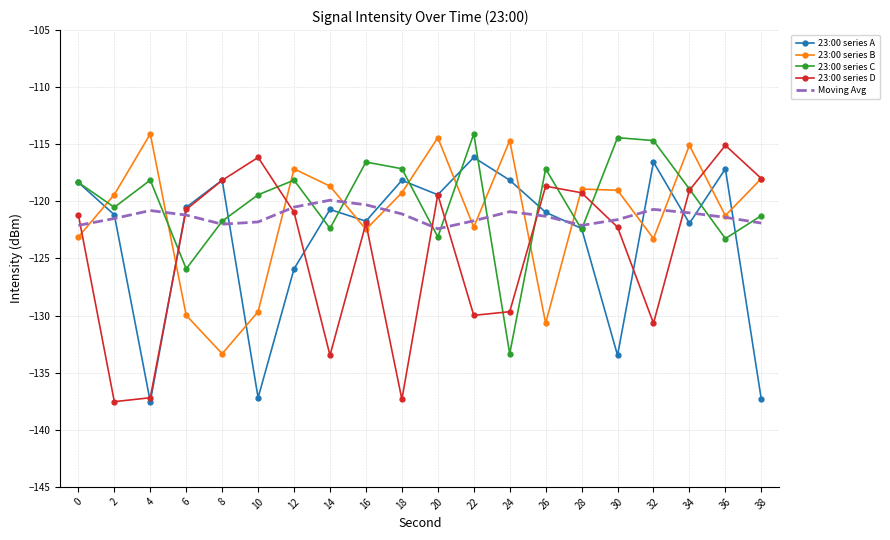

Which series has the largest total across all categories?

23:00 series C